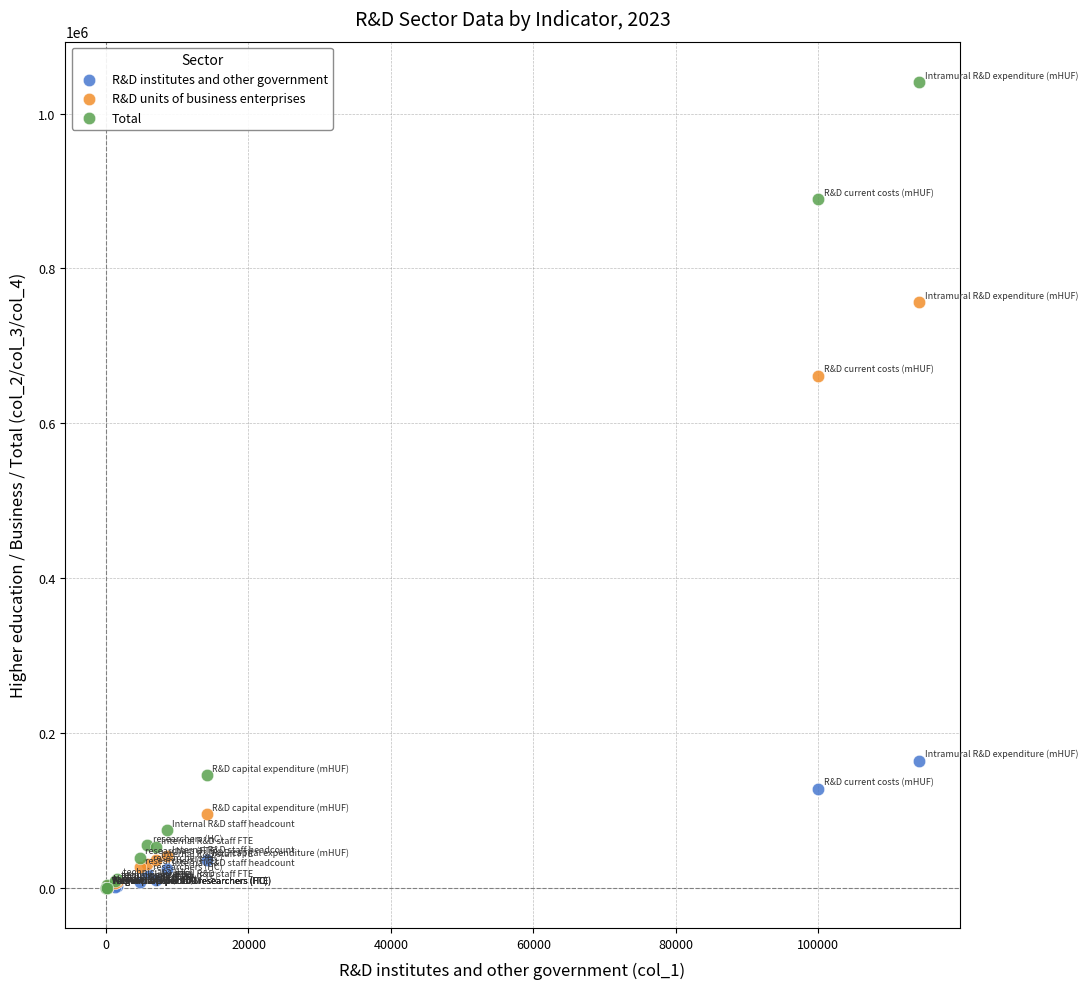

In the Total series, what Y value is closest to 520482?

889514.0